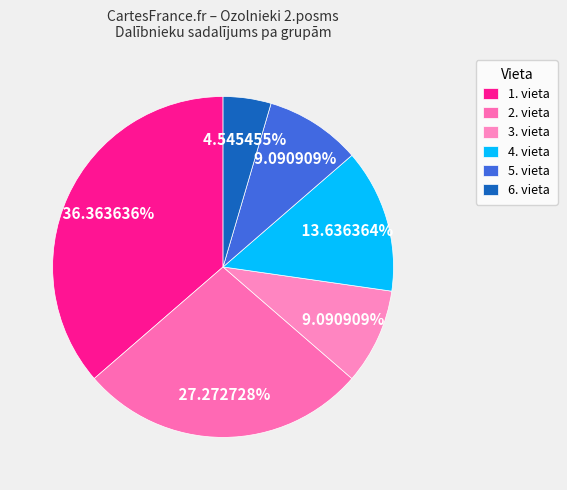

How many segments does this pie chart have?

6